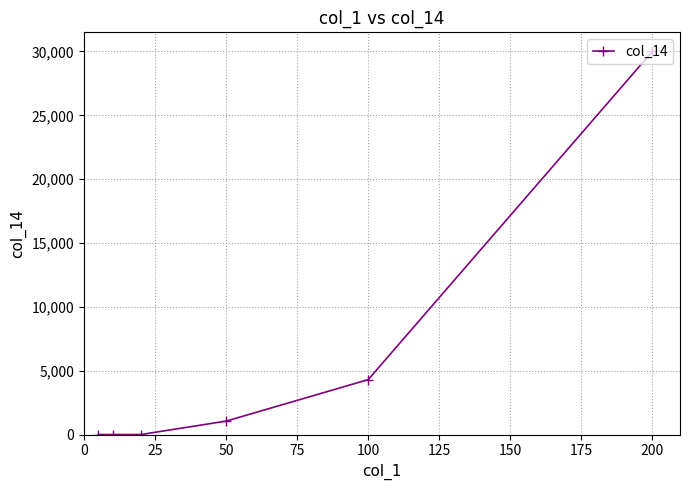

What is the difference between the maximum and minimum values?

30000